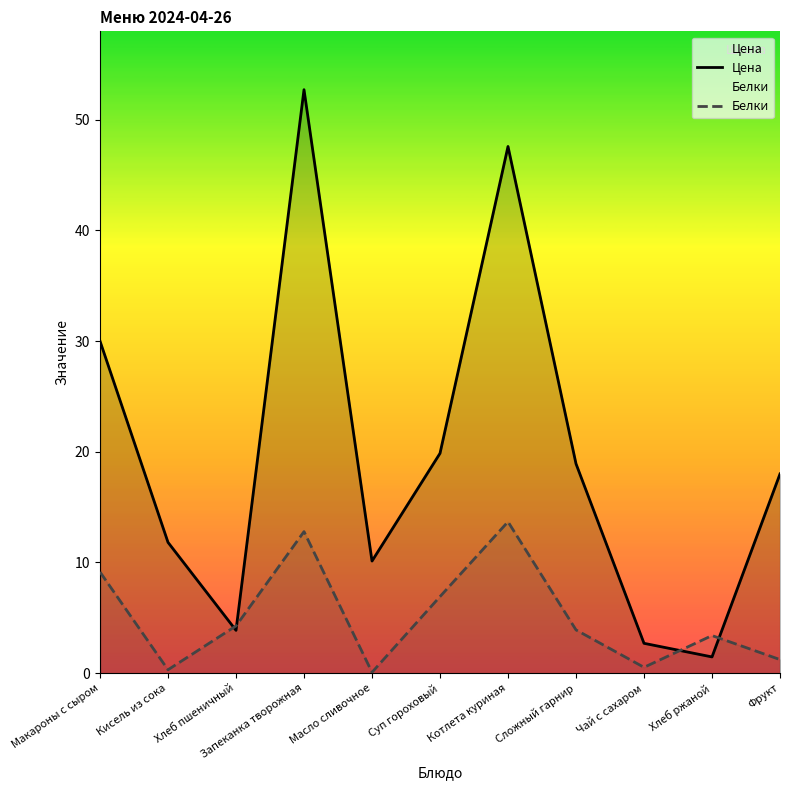

Is it true that Цена equals 3.9 at Фрукт?

False